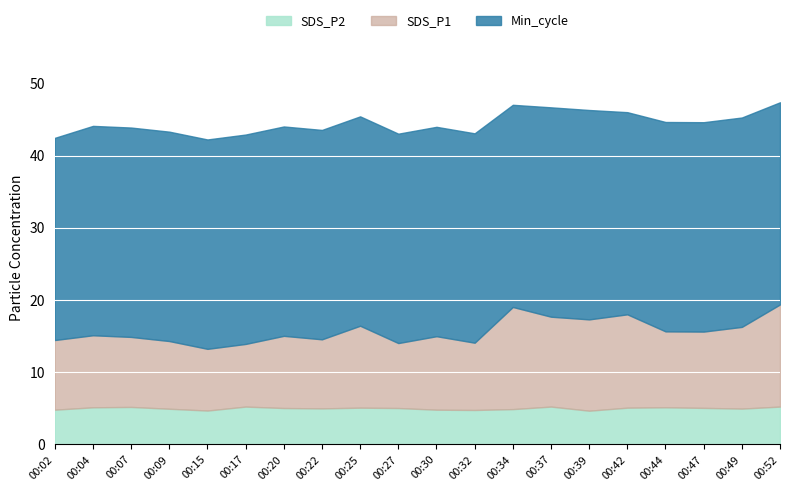

At which category does the chart reach its peak across all series?

00:52